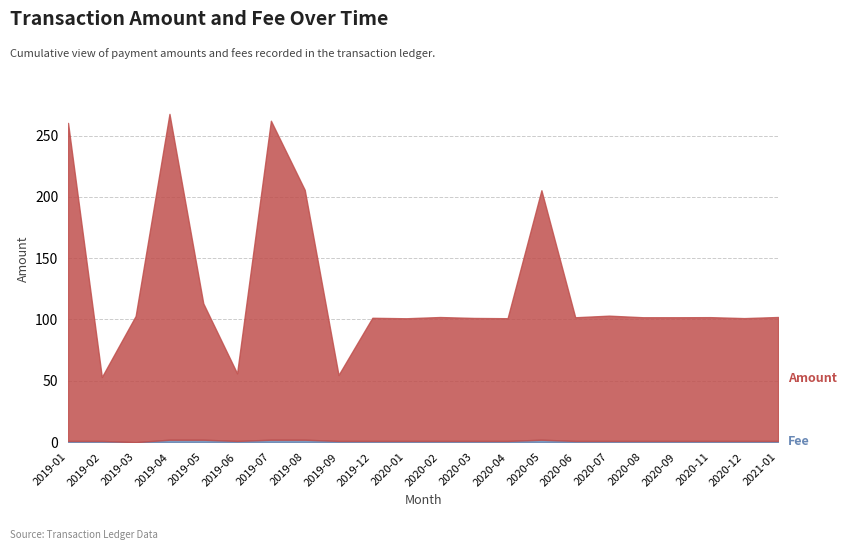

At how many categories does at least one series exceed 24?

22